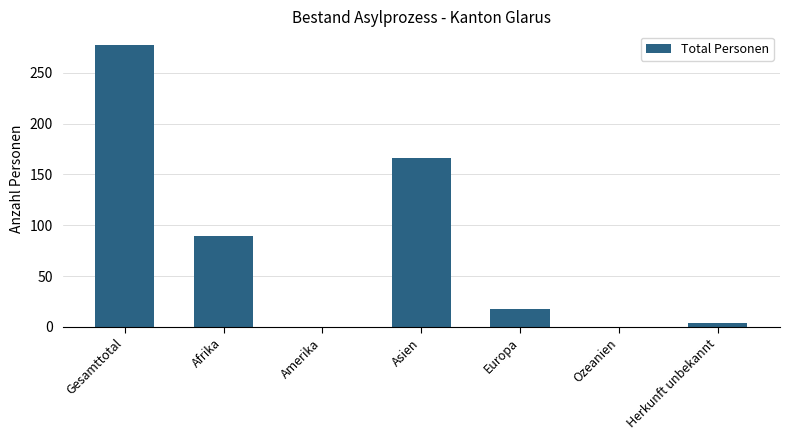

What is the change in value from Gesamttotal to Amerika?

-277